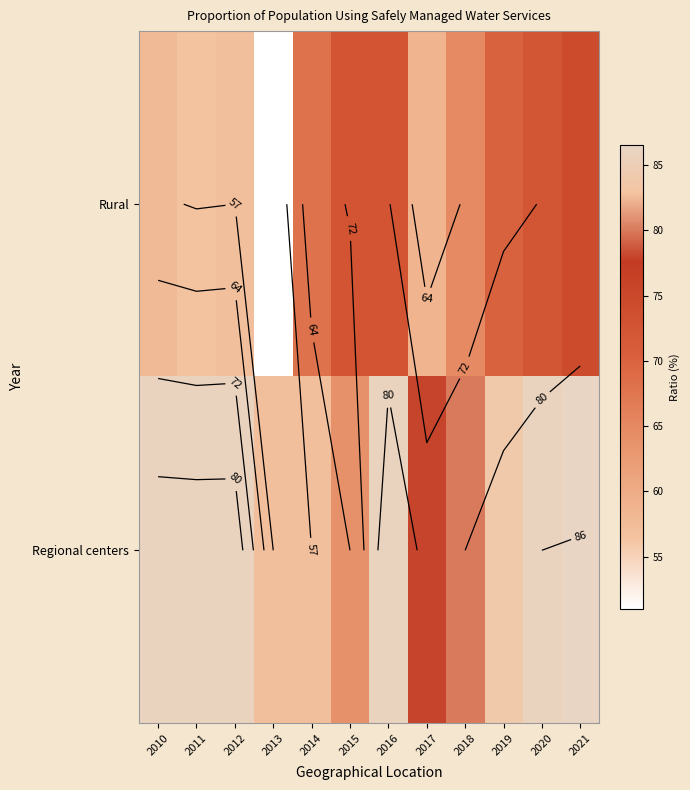

What is the difference between the maximum and minimum values in the Rural series?

23.3